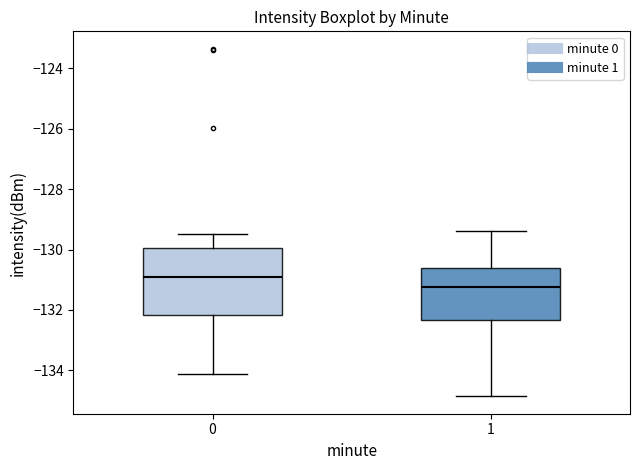

Reading left to right, read every box against the y-axis: the position of its median line, the range the box covers, and the ends of its whiskers. The values are not printed on the chart, so give them approximately, as read against the axis.

0: median -131.0, box -132.2 to -130.0, whiskers -134.2 to -129.4
1: median -131.2, box -132.4 to -130.6, whiskers -134.8 to -129.4